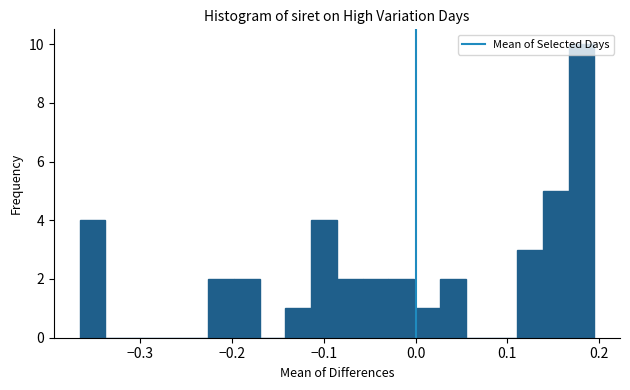

Around what value on the x-axis is the tallest bar? Give the approximate position of its centre, as read against the axis.

0.18